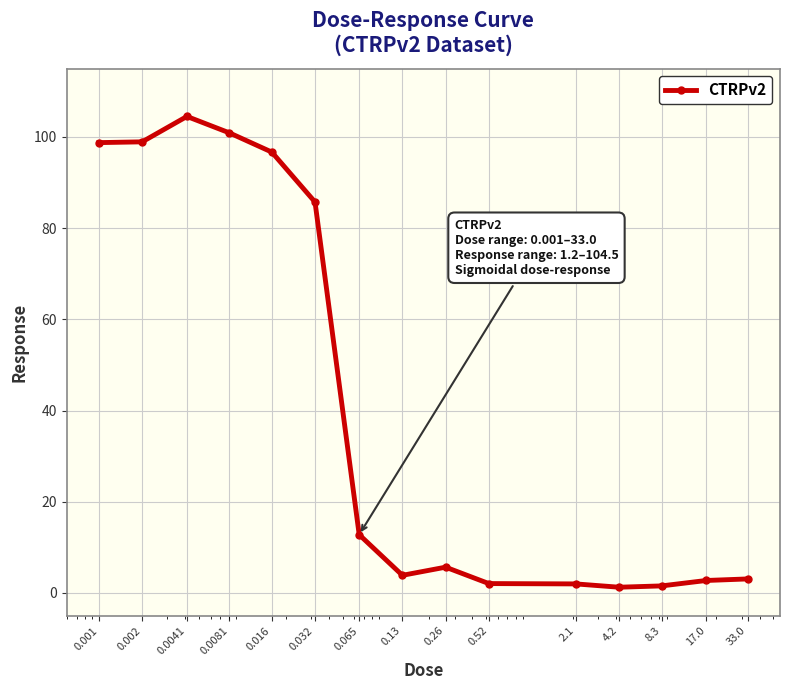

What is the value of the 4th point from the left?

100.9